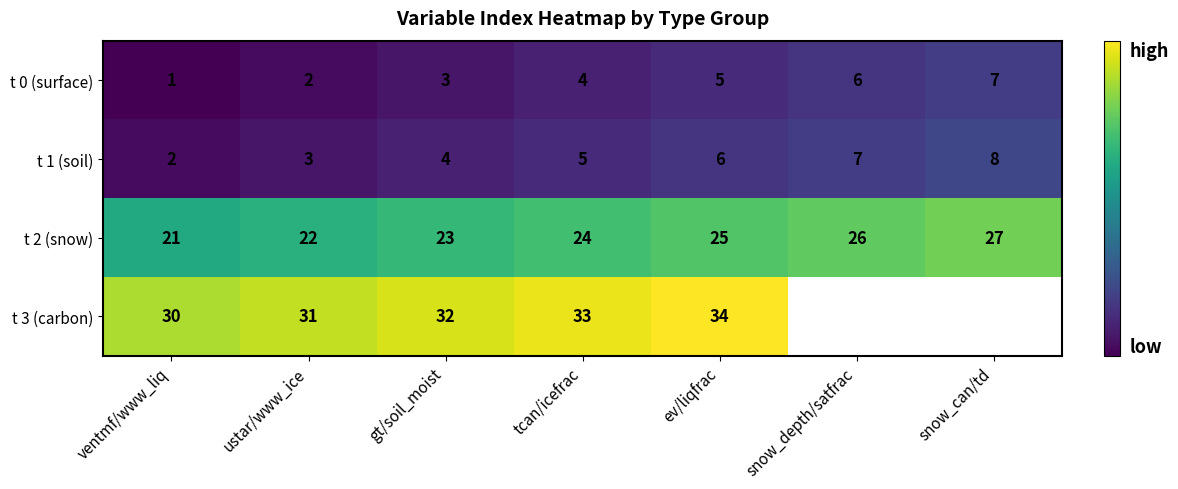

What is the difference between the maximum and second lowest values in the t 0 (surface) series?

5